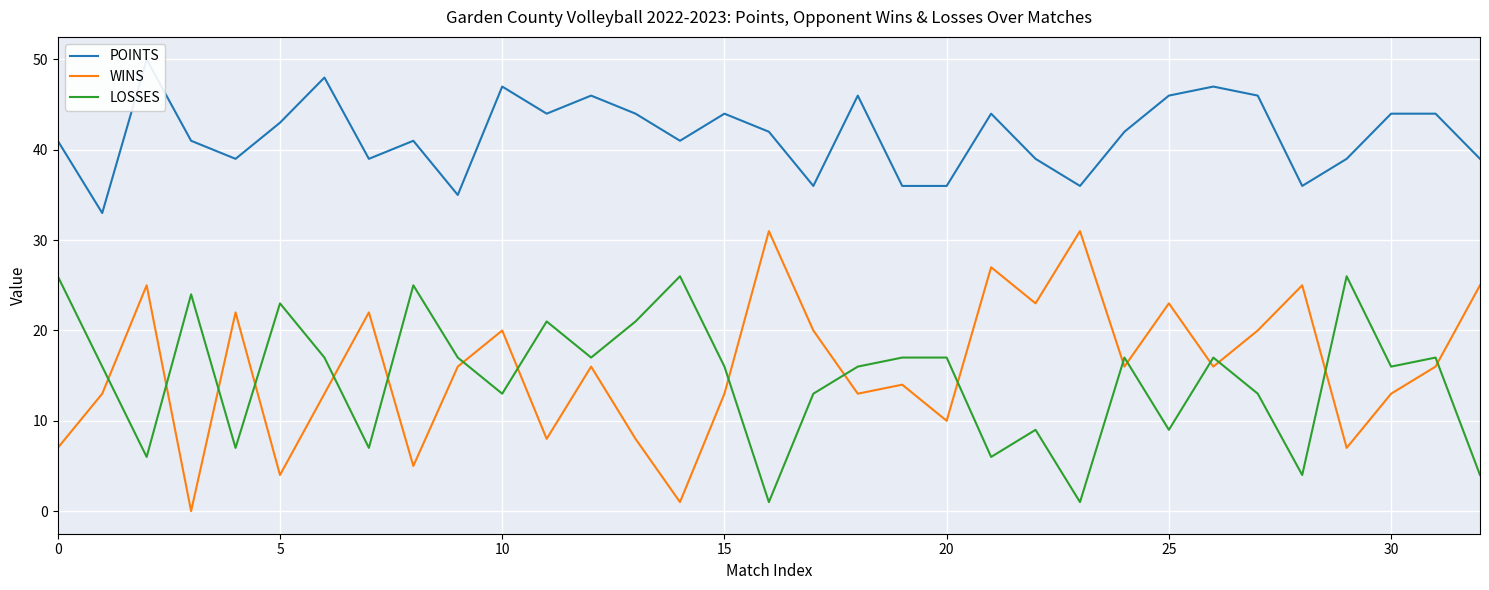

How many lines are shown in the chart?

3